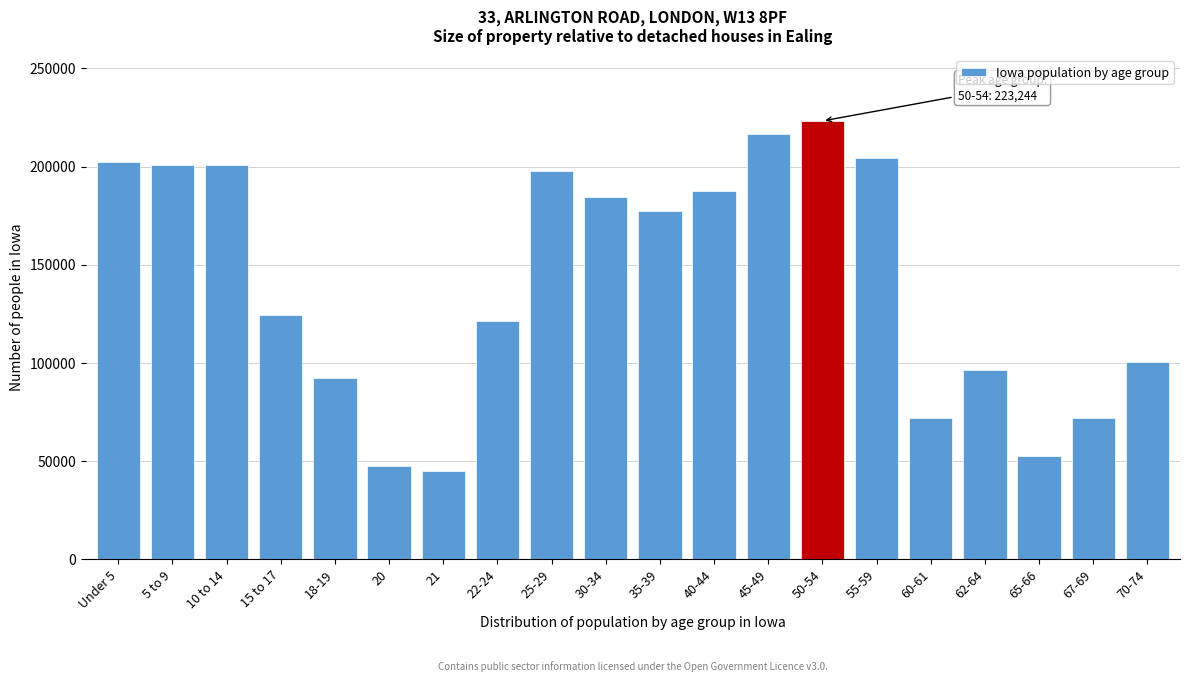

Where is the data nearest to the value 133969?

15 to 17